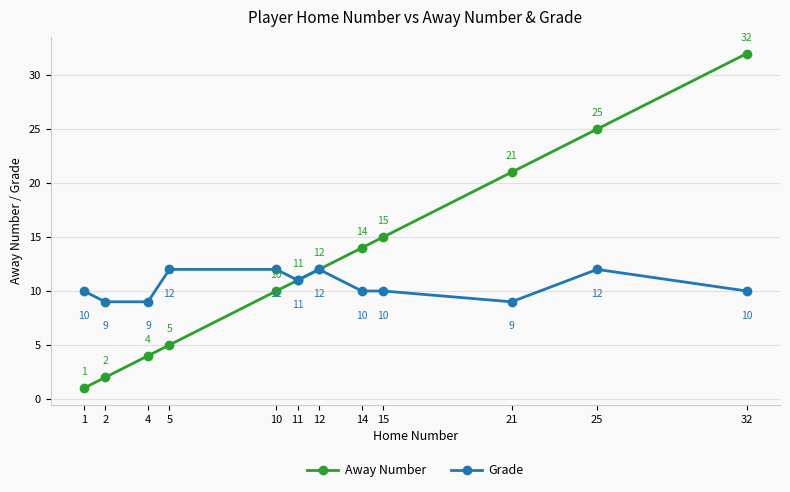

How many data points in Grade are less than 10?

3